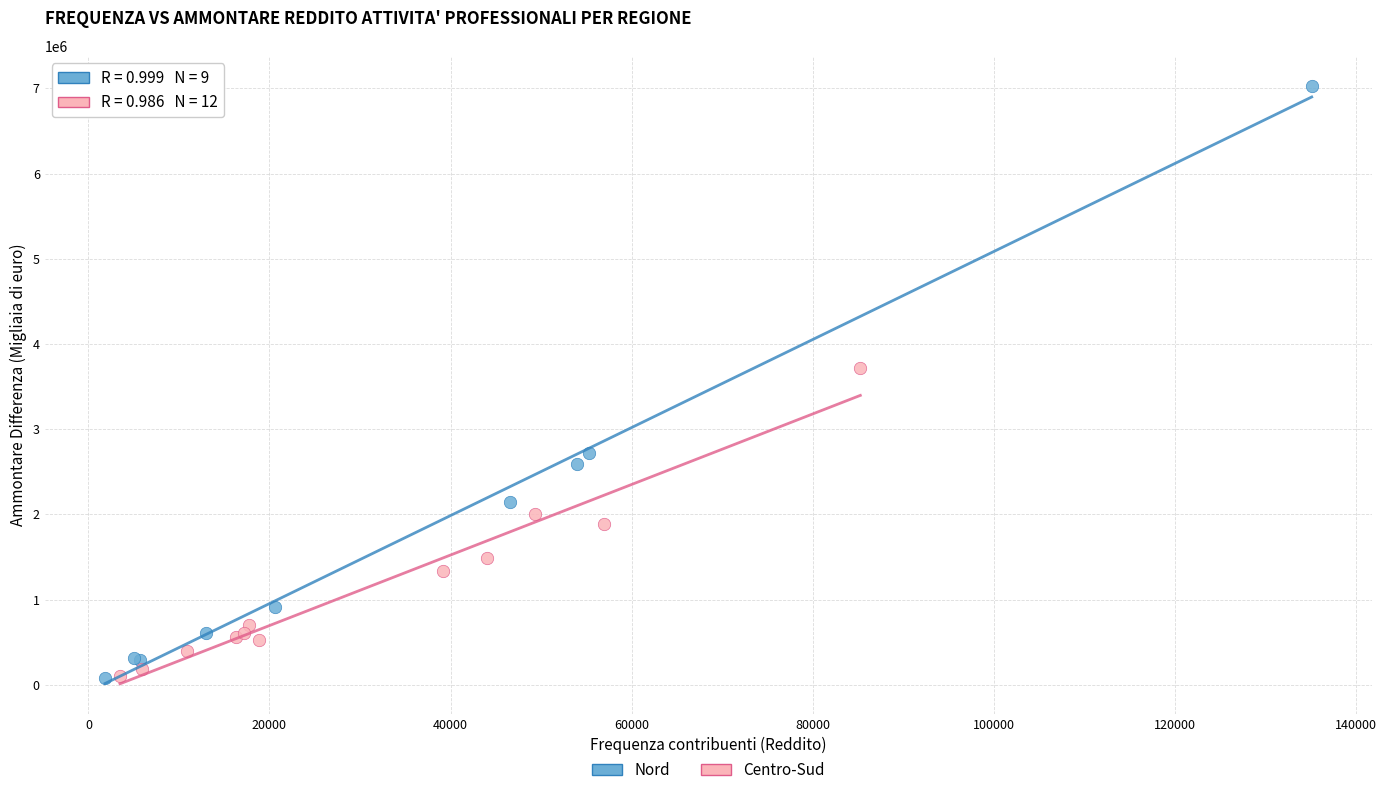

Which series has the widest spread of Y values?

Nord